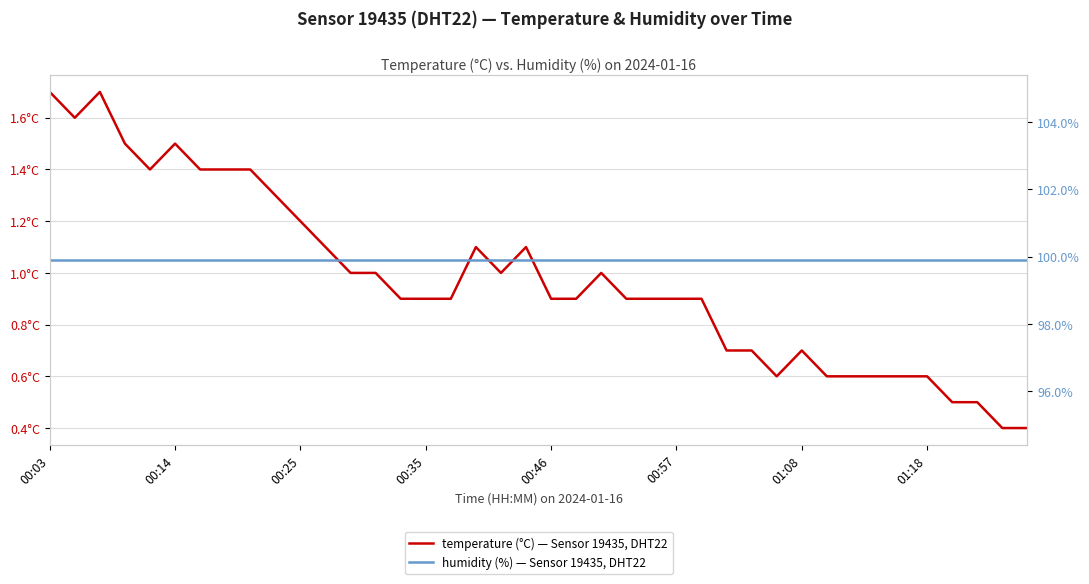

At how many categories does at least one series exceed 96?

40